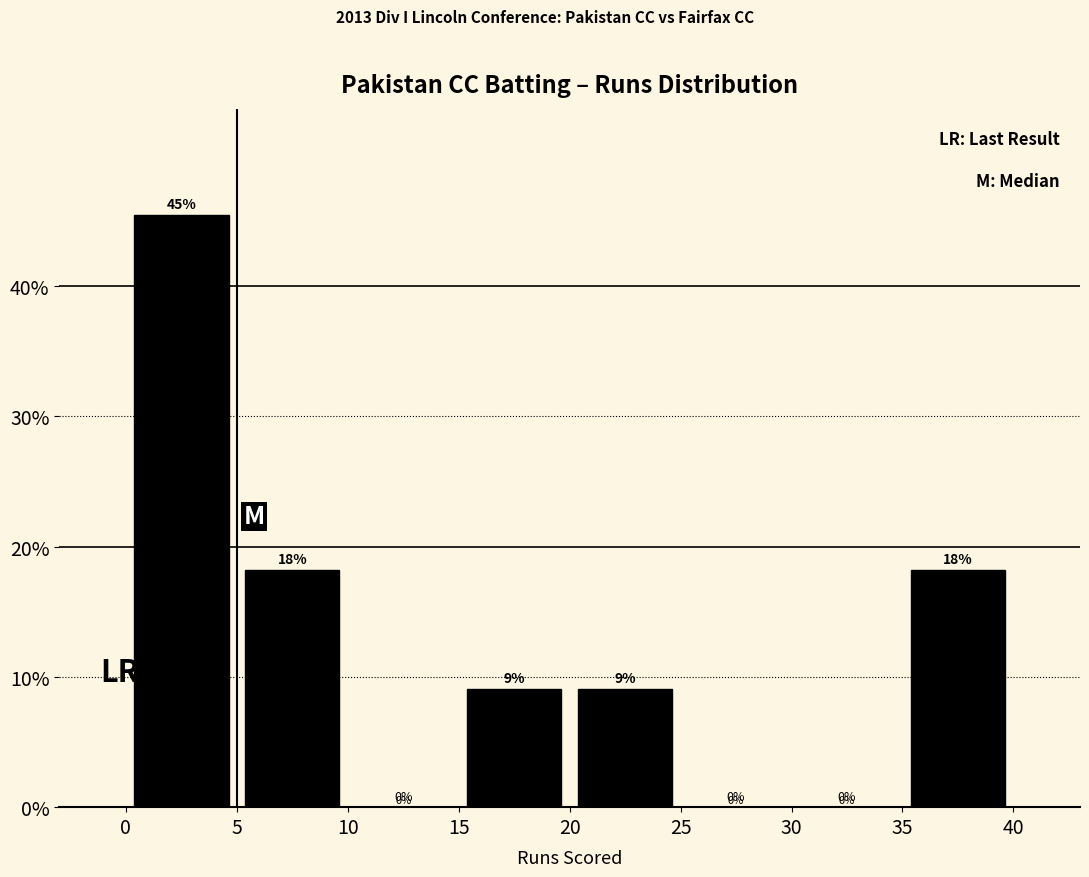

Over which range of the x-axis is the bar tallest?

0 to 5